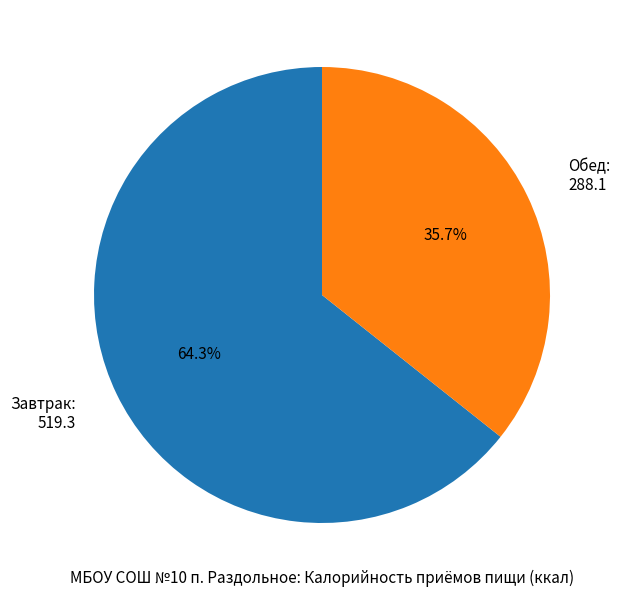

To the nearest percent, what percentage of the pie is Обед?

36%